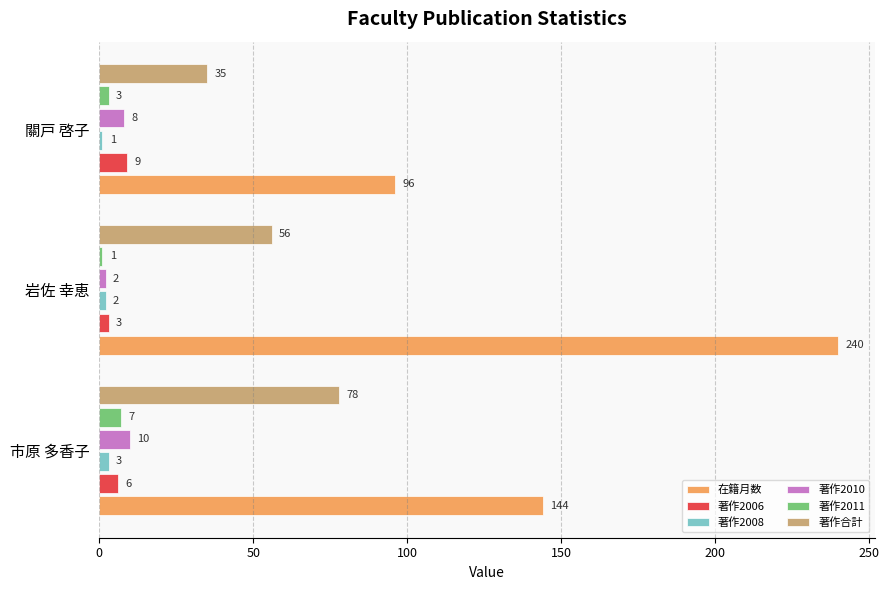

Rank the series by their maximum value, from highest to lowest.

在籍月数, 著作合計, 著作2010, 著作2006, 著作2011, 著作2008